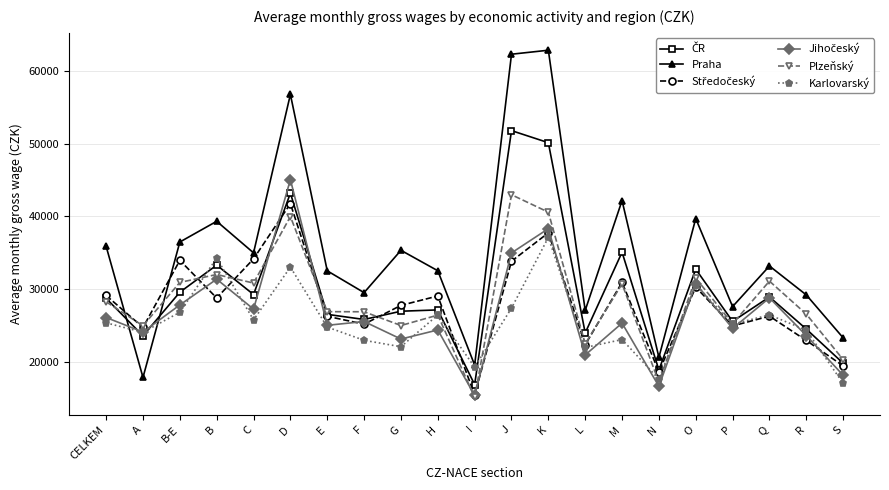

Which label corresponds to the smallest value in the chart?

I